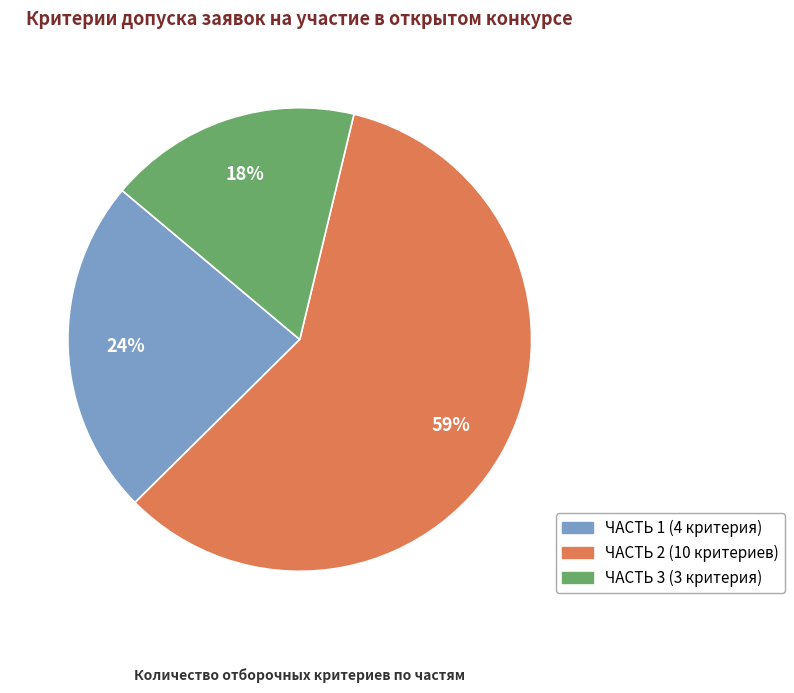

How many slices are in this pie chart?

3